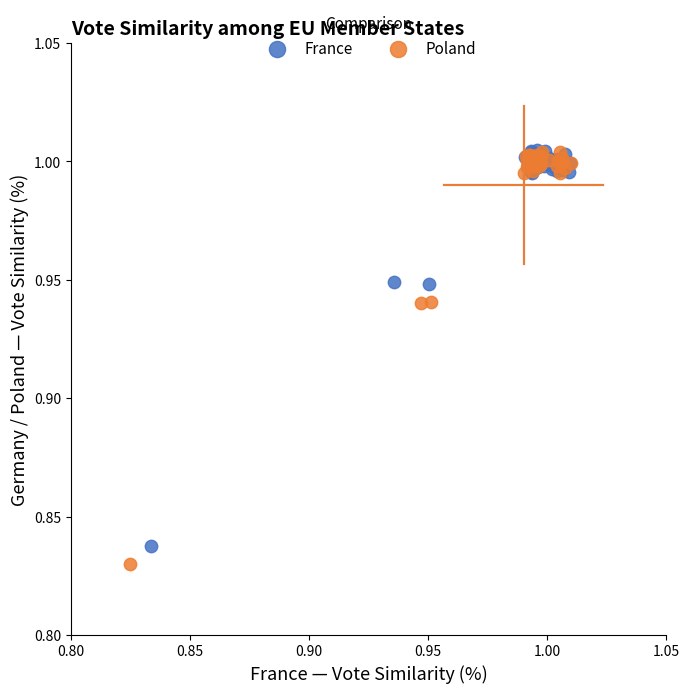

What are all the series names shown in the legend?

France, Poland